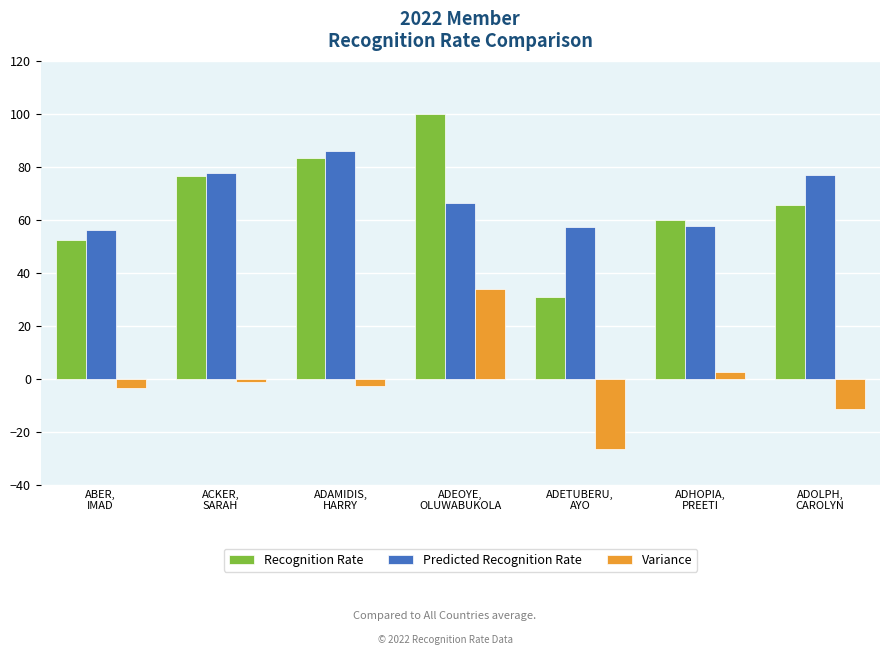

Which label corresponds to the smallest value in the chart?

ADETUBERU,
AYO